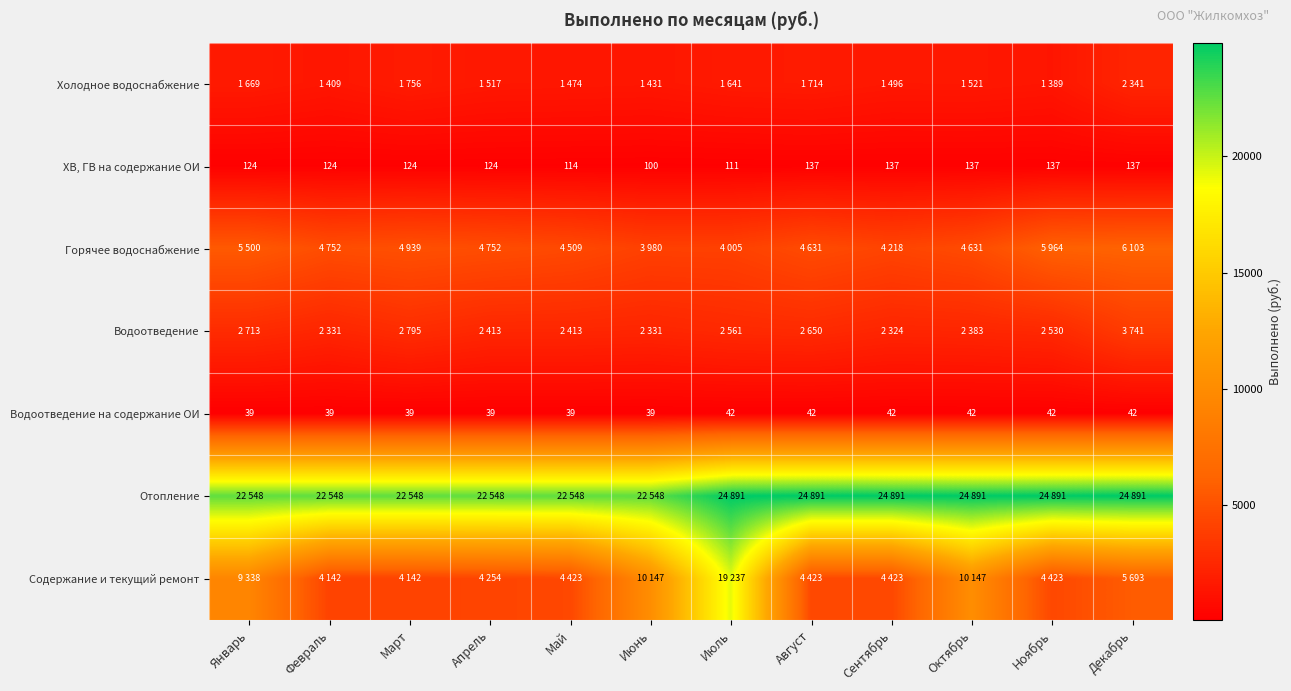

What value does the ХВ, ГВ на содержание ОИ series have at Ноябрь?

137